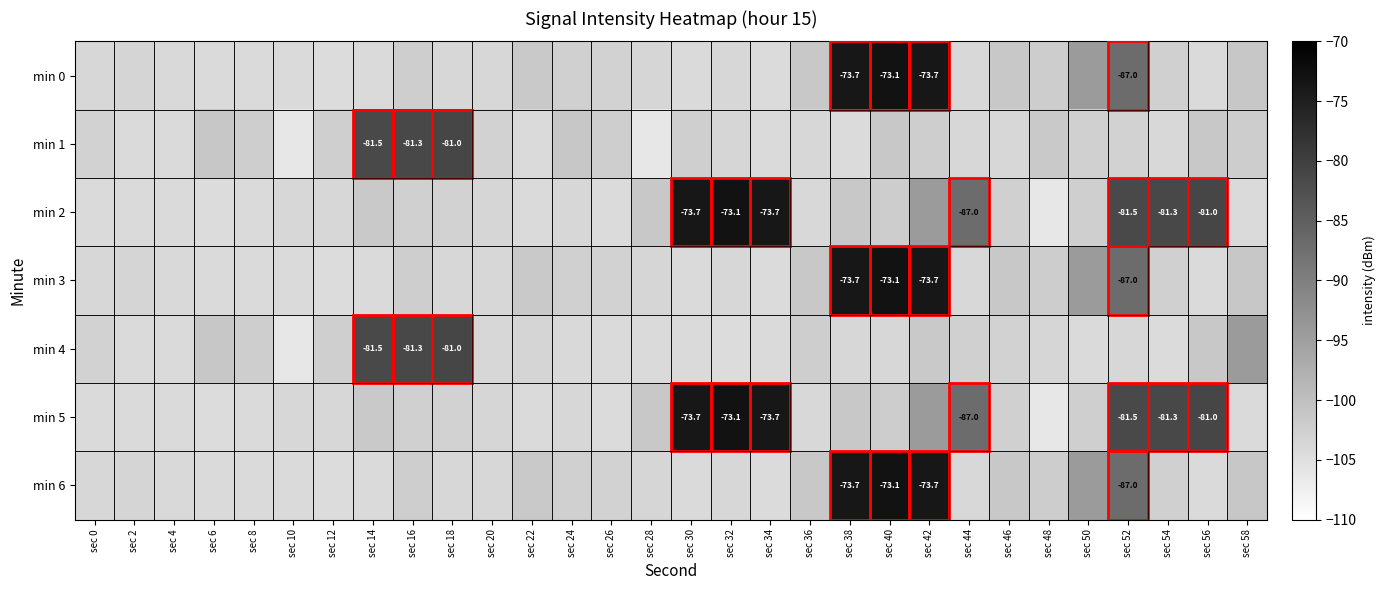

At how many categories does at least one series exceed -97?

15